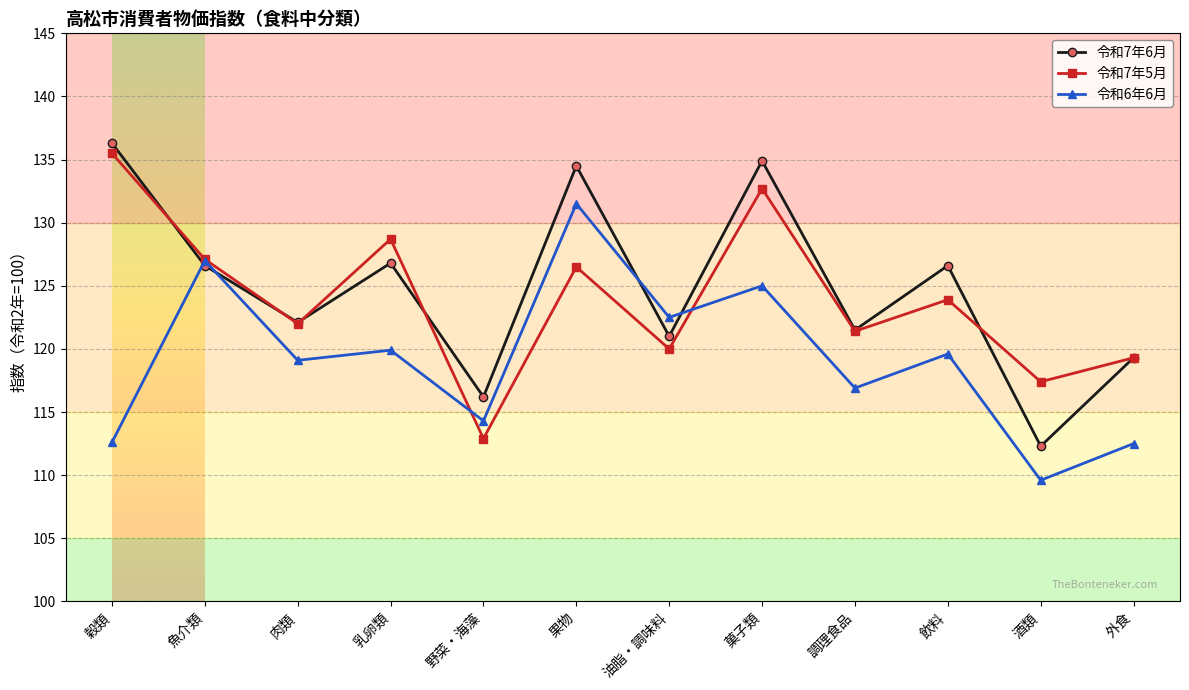

What is the difference between the second highest and minimum values in the 令和7年6月 series?

22.6